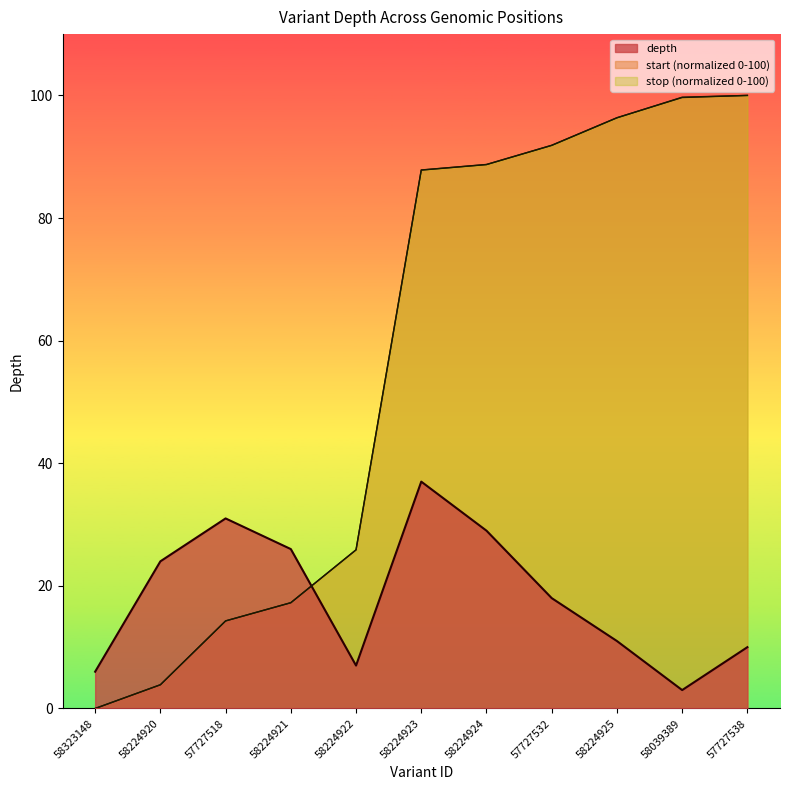

At which category does the chart reach its minimum across all series?

58323148